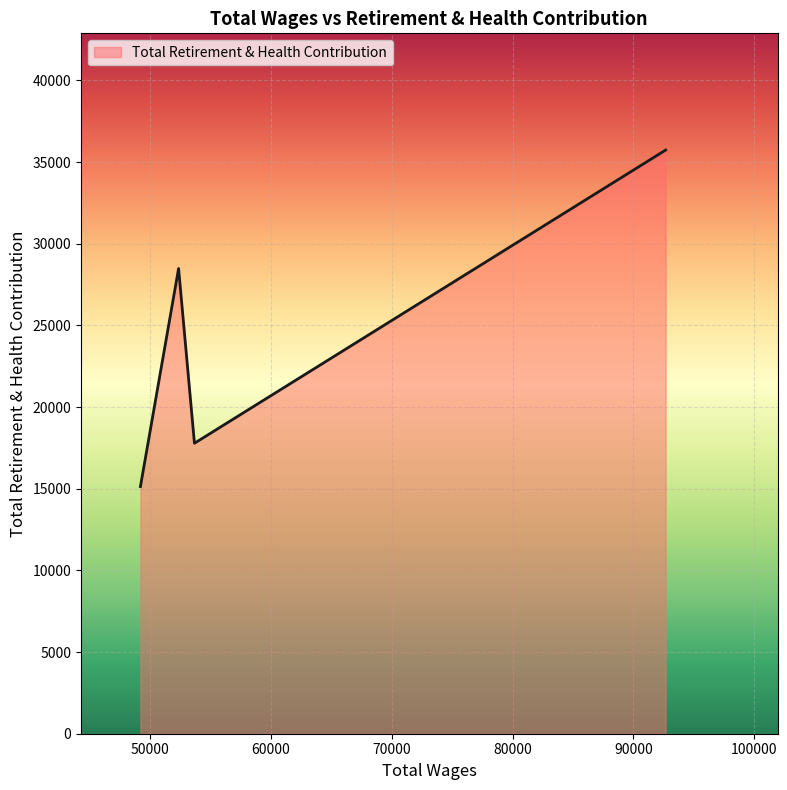

What is the minimum value shown in the chart?

15134